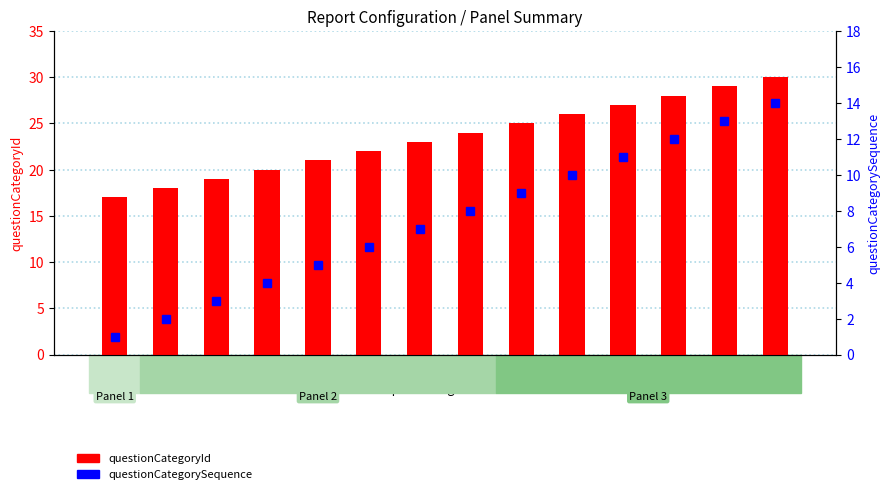

List the series in order of their overall mean, highest first.

questionCategoryId, questionCategorySequence